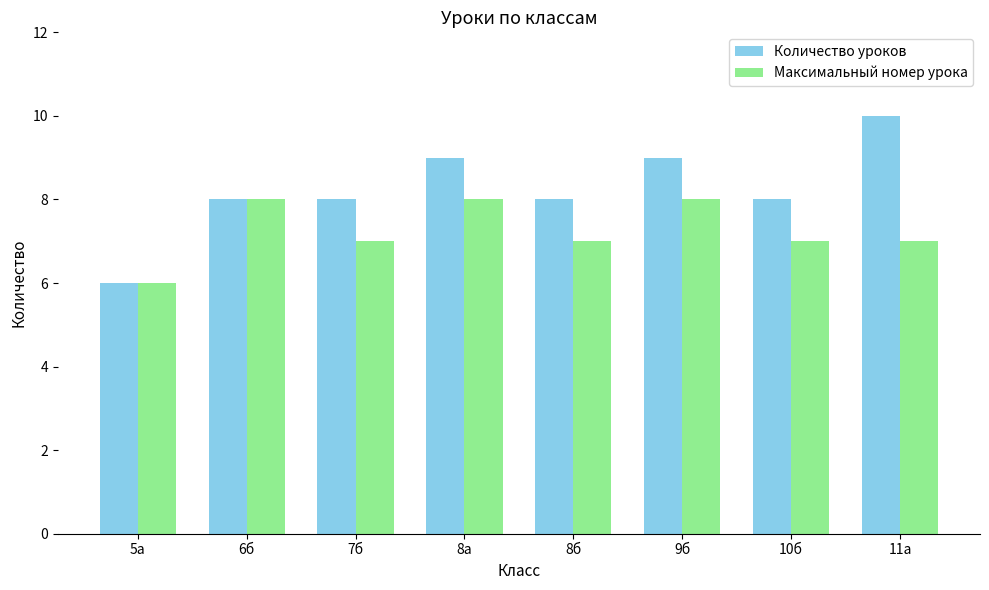

What is the difference between the maximum and minimum values in the Количество уроков series?

4